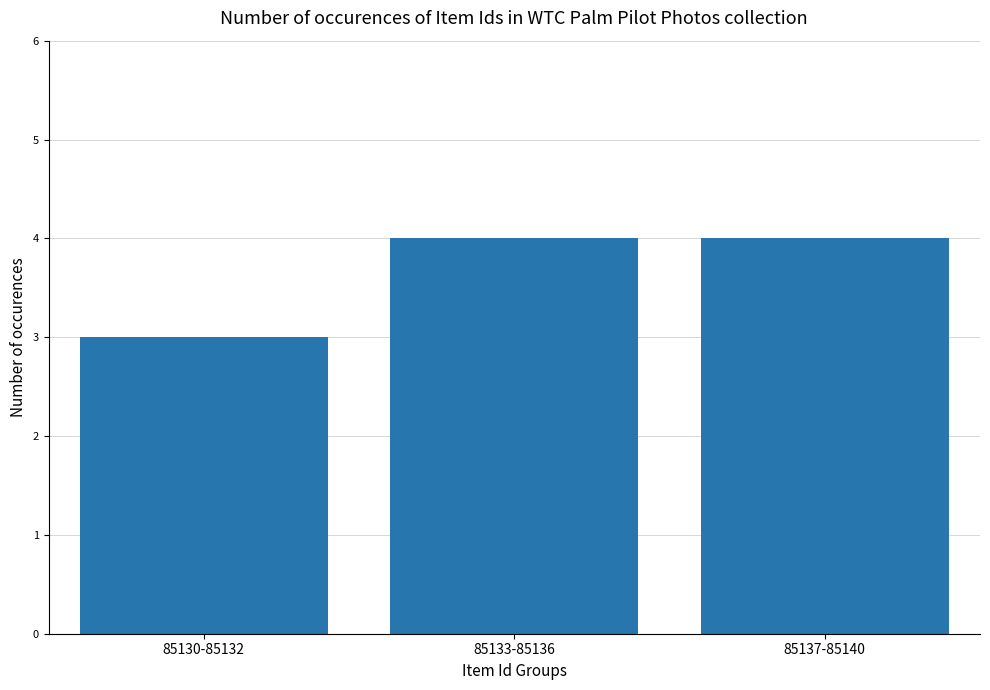

Is it true that the value at 85137-85140 is 4?

True